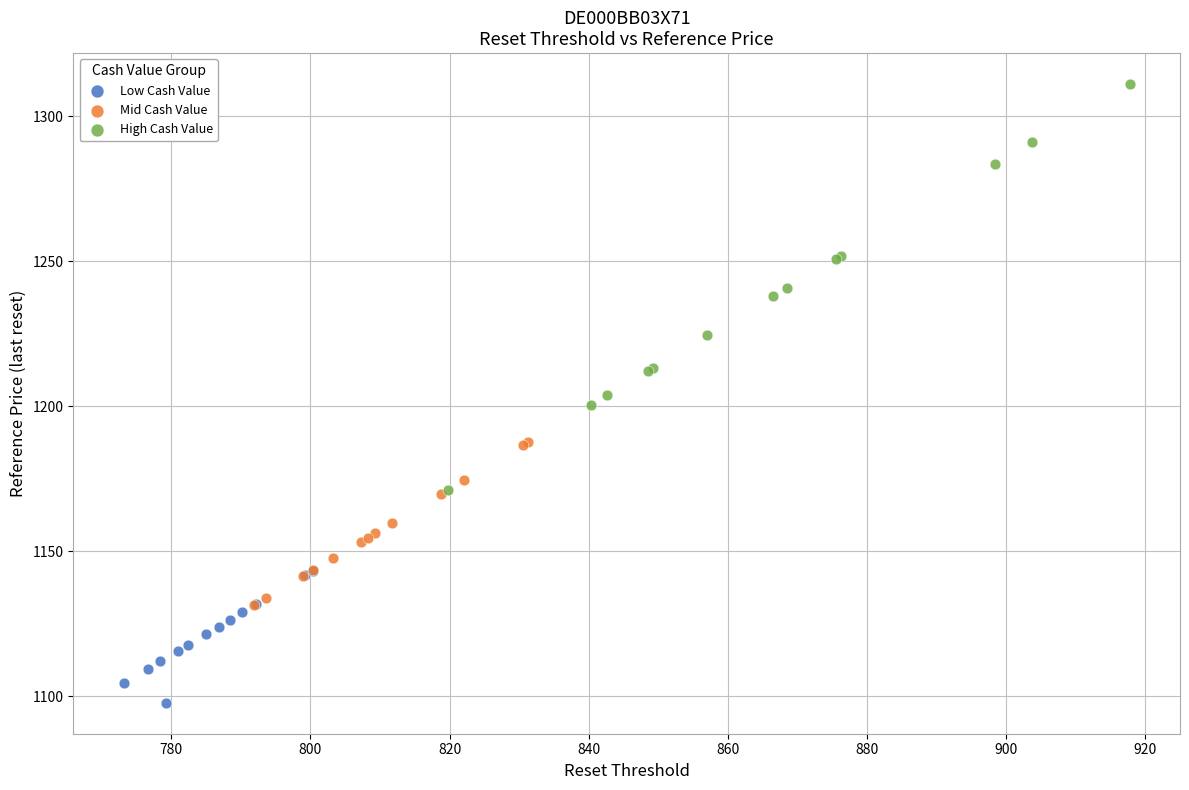

Which series has the largest Y range (max minus min)?

High Cash Value